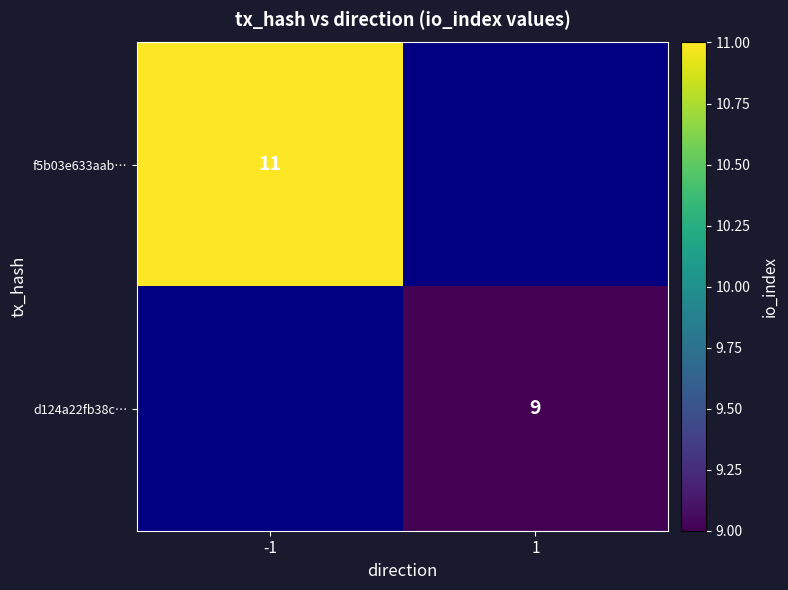

The d124a22fb38c… series shows 12 at 1. True or false?

False